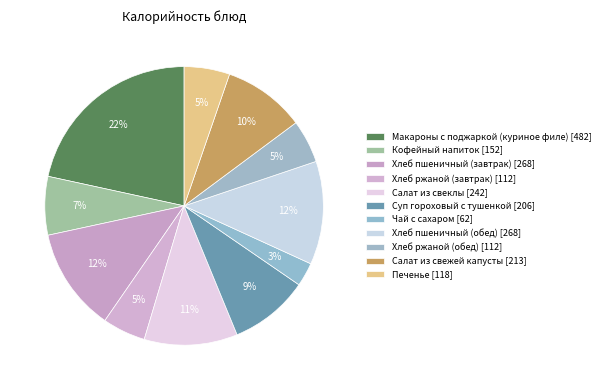

How many slices are in this pie chart?

11